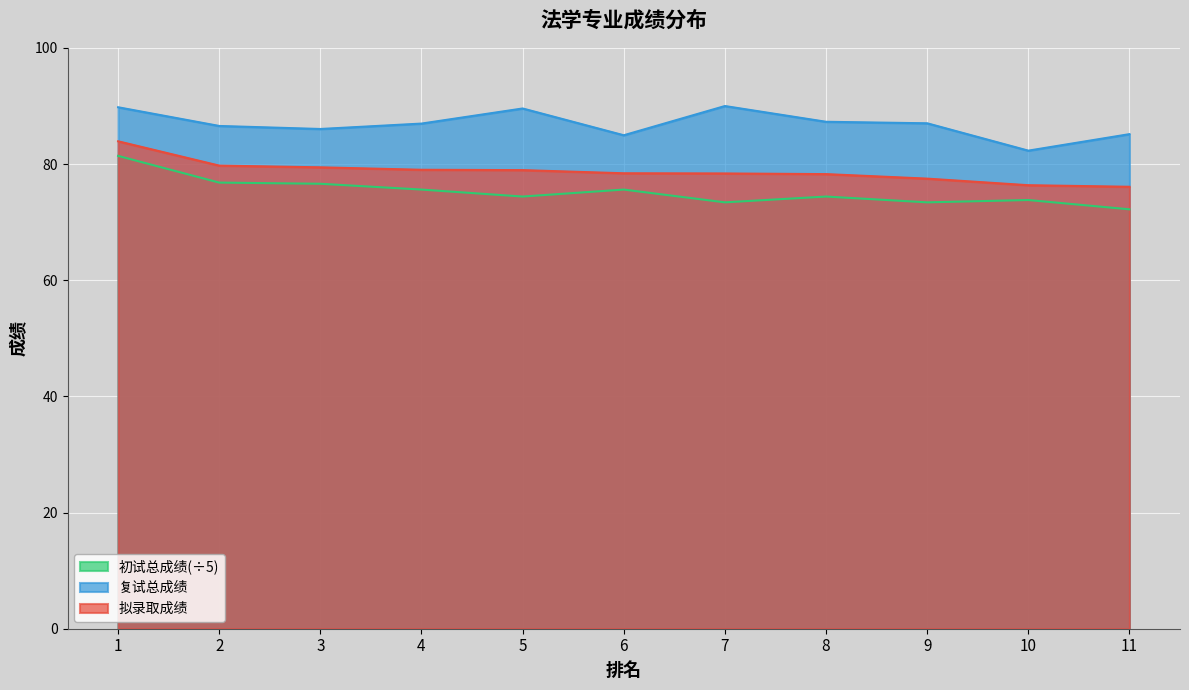

True or false: 初试总成绩 has a value of 101.3 at 6.

False